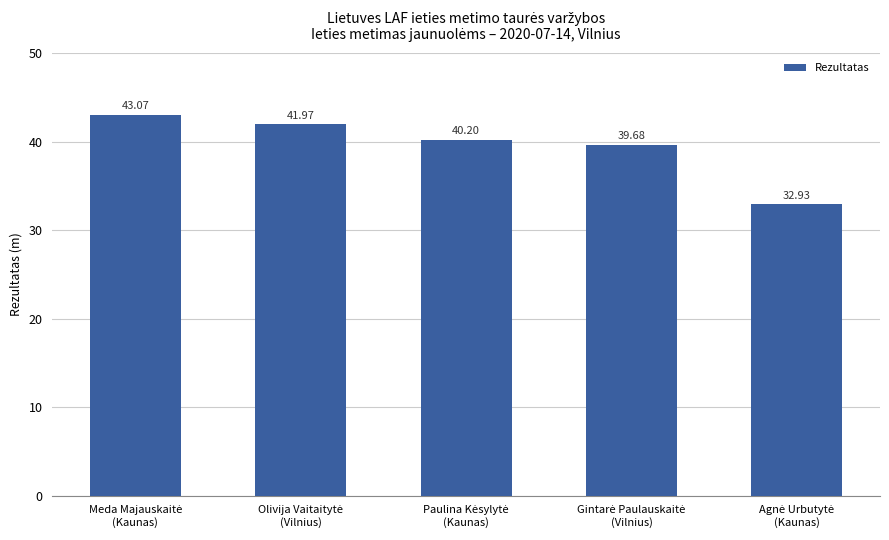

What is the difference between the second highest and second lowest values?

2.3